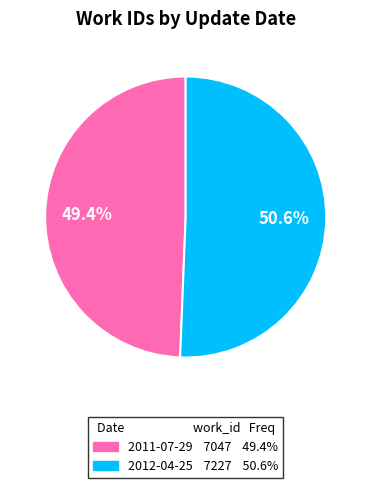

What is the largest slice in the pie chart?

2012-04-25